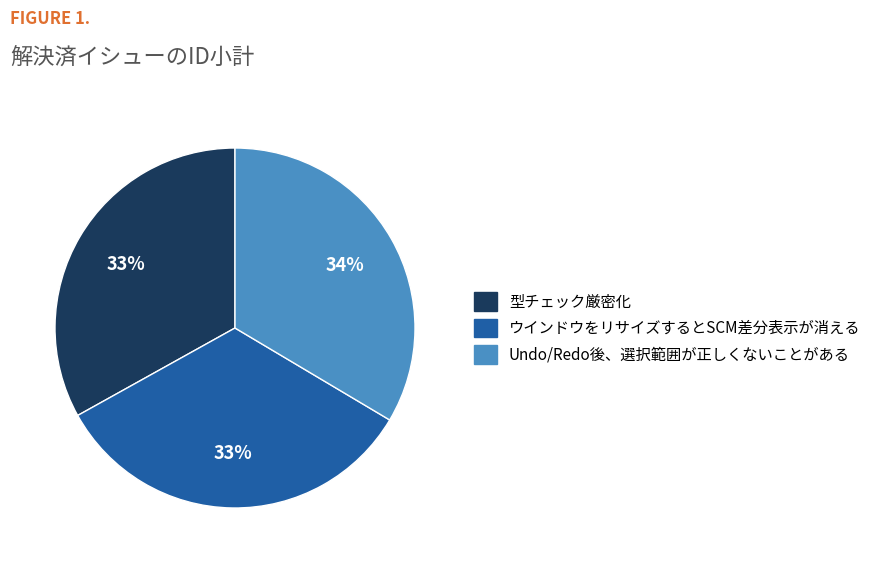

What is the ratio of the value at 型チェック厳密化 to the value at Undo/Redo後、選択範囲が正しくないことがある?

1.0